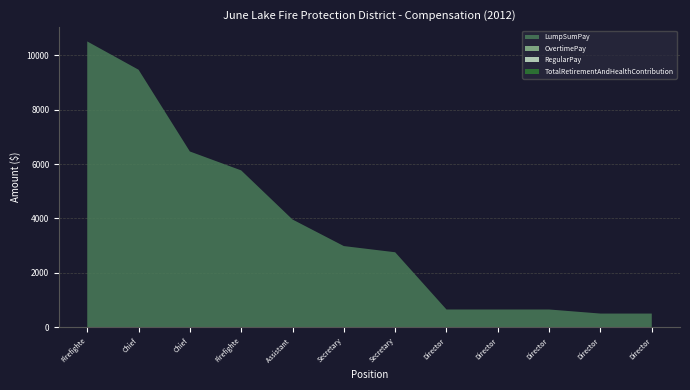

Reading right to left, extract all data points from this chart.

LumpSumPay: 500	500	650	650	650	2756	2984	3962	5769	6465	9474	10515
OvertimePay: 0	0	0	0	0	0	0	0	0	0	0	0
RegularPay: 0	0	0	0	0	0	0	0	0	0	0	0
TotalRetirementAndHealthContribution: 0	0	0	0	0	0	0	0	0	0	0	0